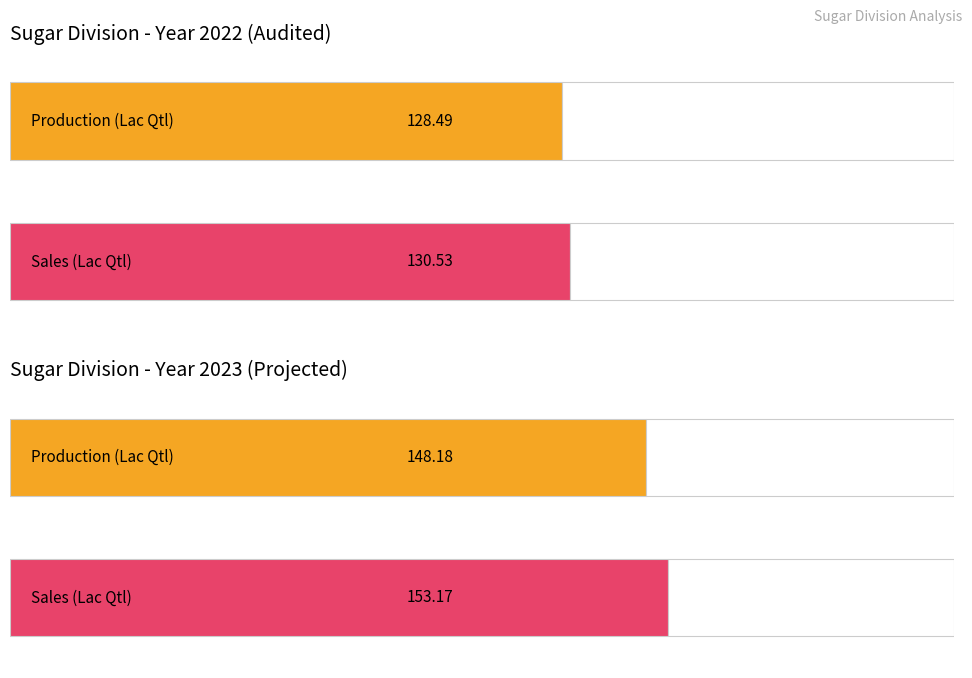

What is the lowest value of the Sales series?

130.5